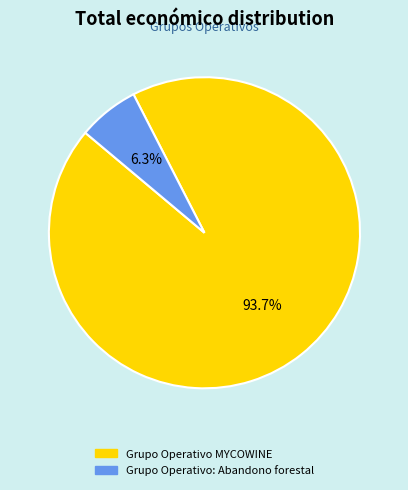

The Grupo Operativo: Abandono forestal slice represents 1% of the pie. True or false?

False